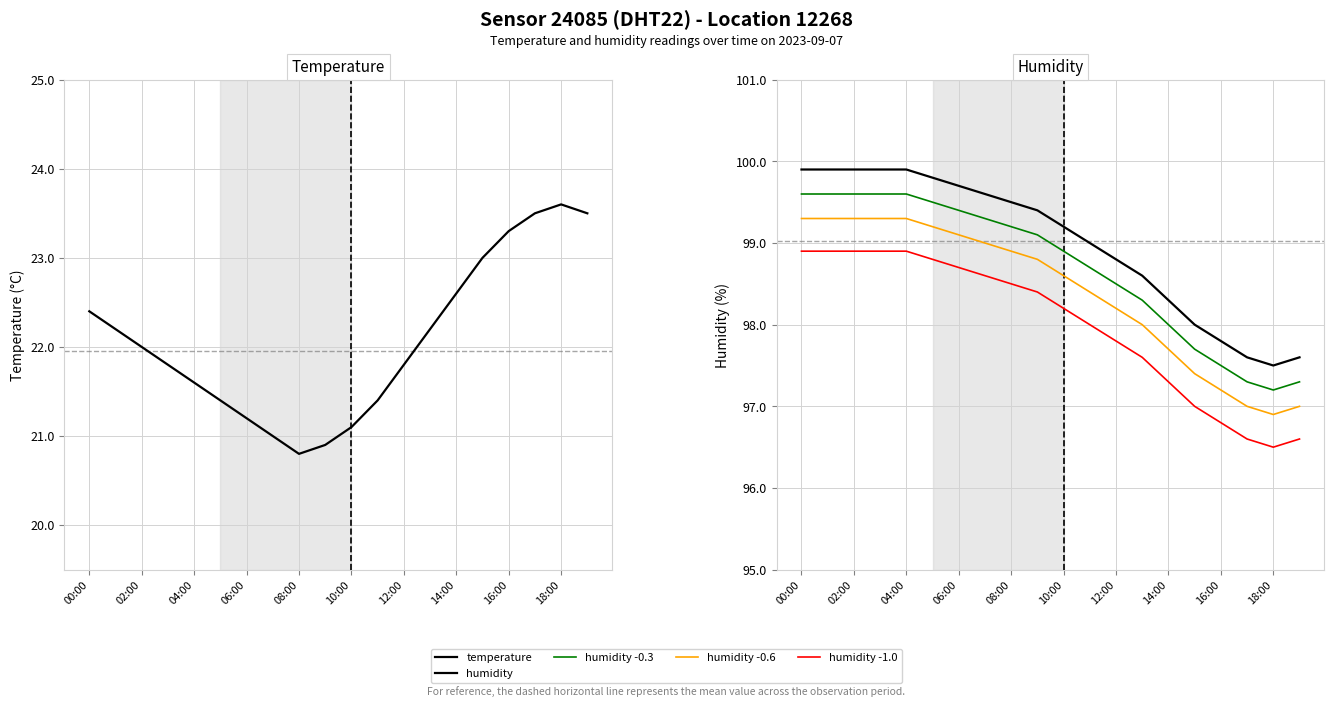

Reading right to left, transcribe all the data shown in this chart.

temperature: 23.5	23.6	23.5	23.3	23.0	22.6	22.2	21.8	21.4	21.1	20.9	20.8	21.0	21.2	21.4	21.6	21.8	22.0	22.2	22.4
humidity: 97.6	97.5	97.6	97.8	98.0	98.3	98.6	98.8	99.0	99.2	99.4	99.5	99.6	99.7	99.8	99.9	99.9	99.9	99.9	99.9
humidity -0.3: 97.3	97.2	97.3	97.5	97.7	98.0	98.3	98.5	98.7	98.9	99.1	99.2	99.3	99.4	99.5	99.6	99.6	99.6	99.6	99.6
humidity -0.6: 97.0	96.9	97.0	97.2	97.4	97.7	98.0	98.2	98.4	98.6	98.8	98.9	99.0	99.1	99.2	99.3	99.3	99.3	99.3	99.3
humidity -1.0: 96.6	96.5	96.6	96.8	97.0	97.3	97.6	97.8	98.0	98.2	98.4	98.5	98.6	98.7	98.8	98.9	98.9	98.9	98.9	98.9